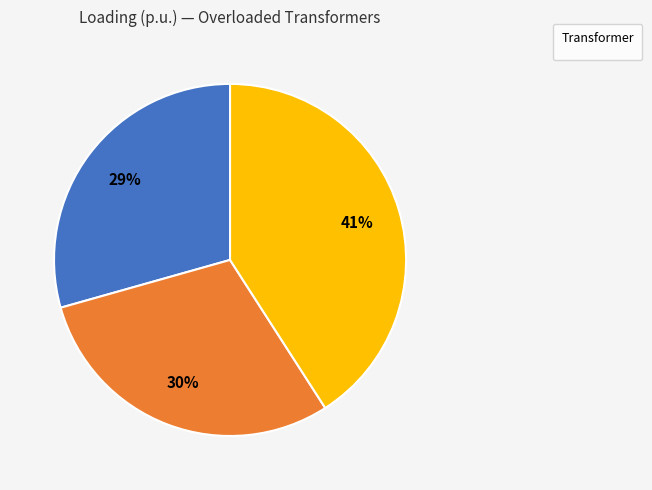

Is there any slice that represents more than half of the pie?

No